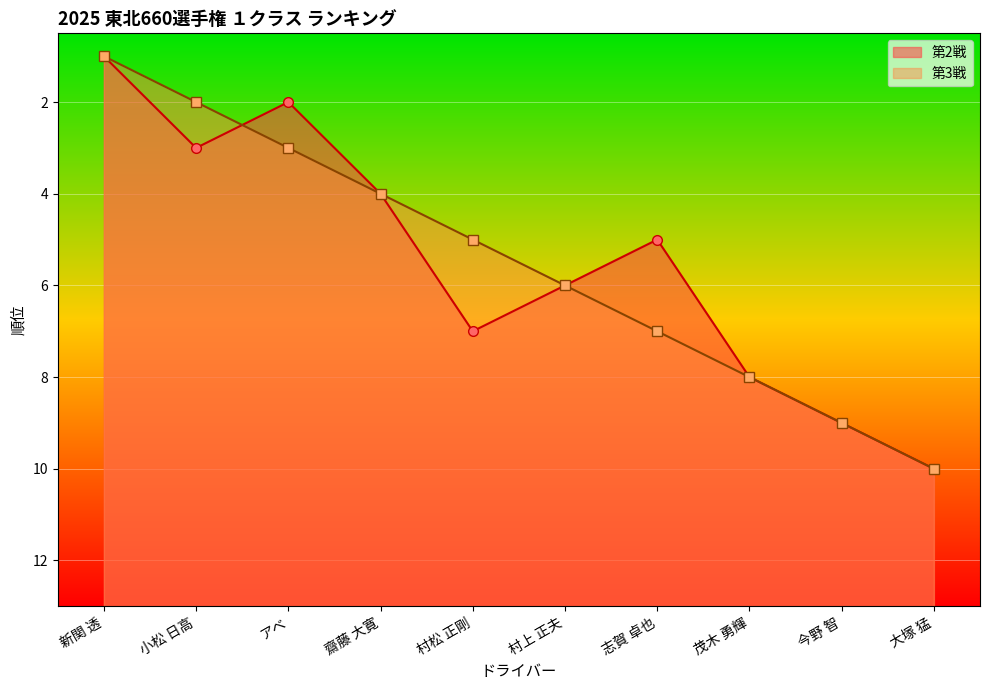

True or false: 第2戦 and 第3戦 cross at least once.

True